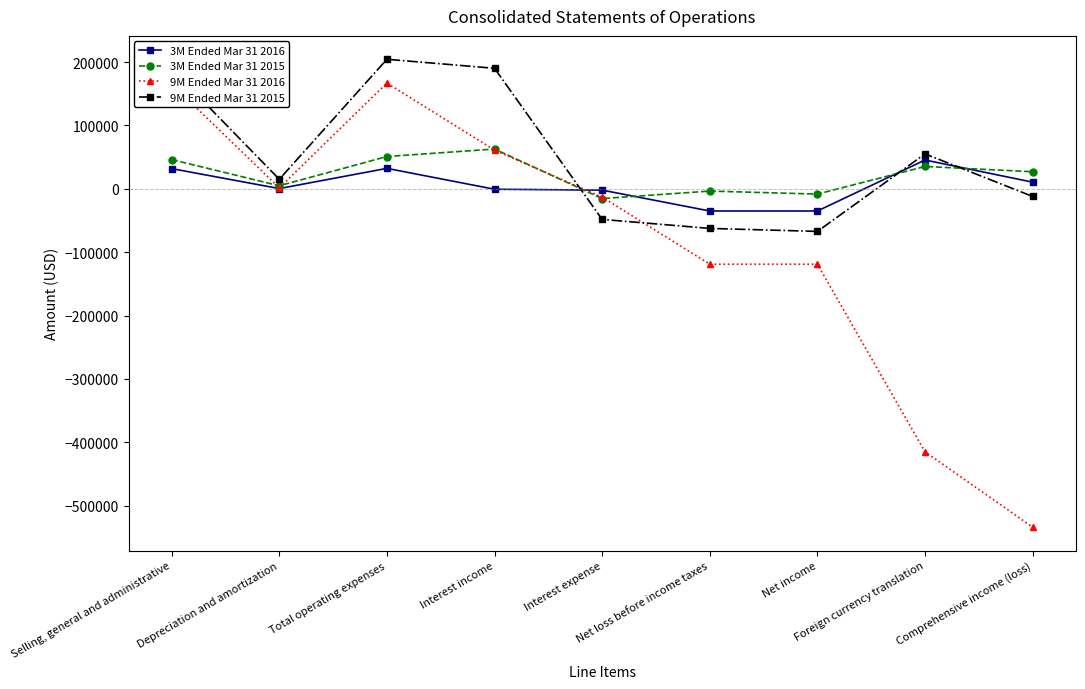

Between Selling, general and administrative and Net income, which series saw the biggest shift?

9M Ended Mar 31 2016